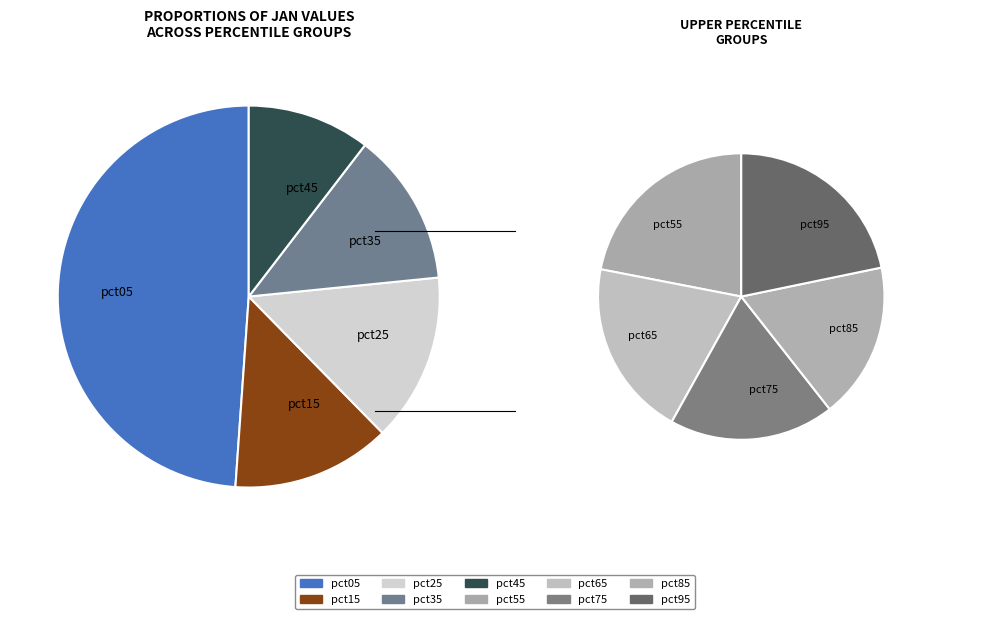

Which slice is the largest?

pct05